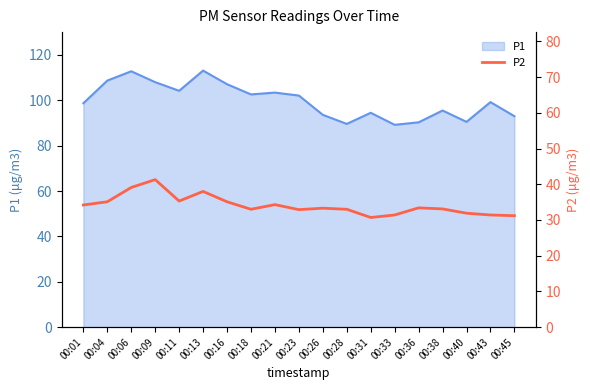

Is it true that P1 equals 93.6 at 00:26?

True